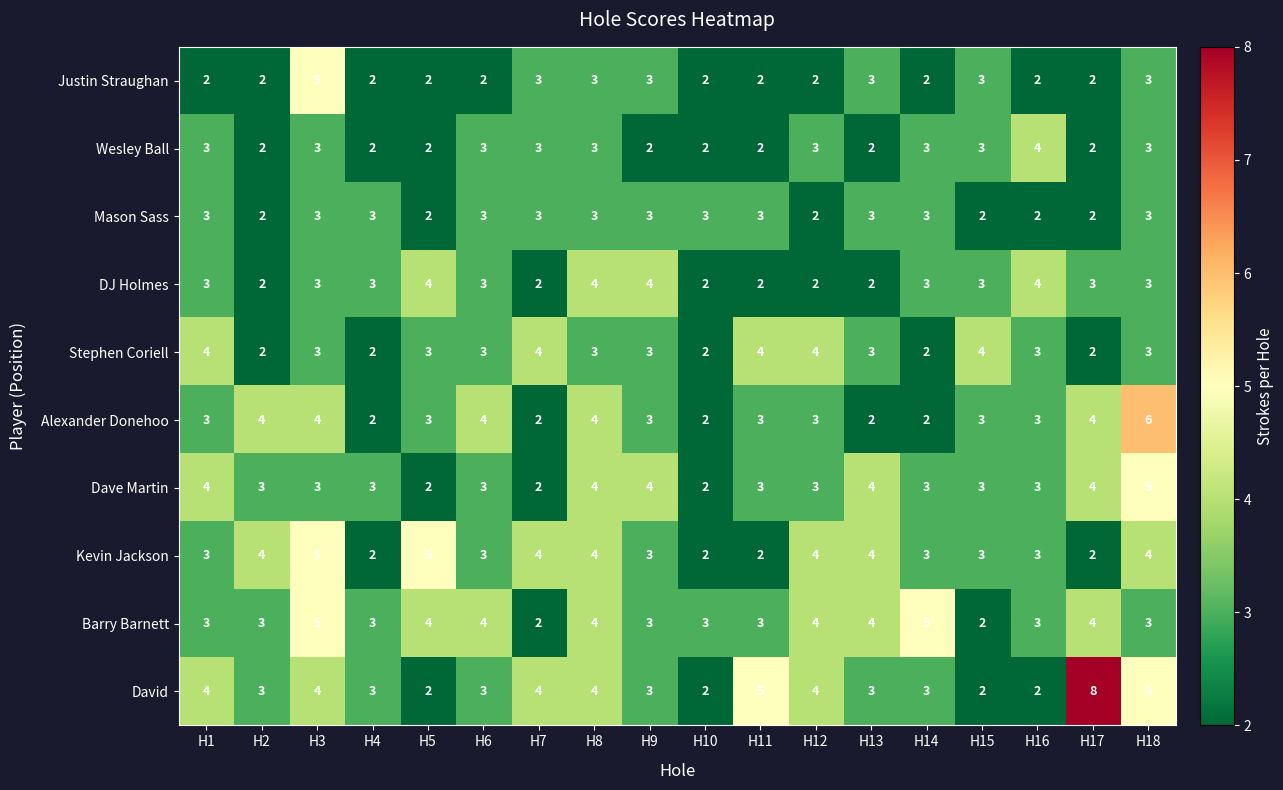

What is the sum of the Alexander Donehoo values at H12 and H4?

5